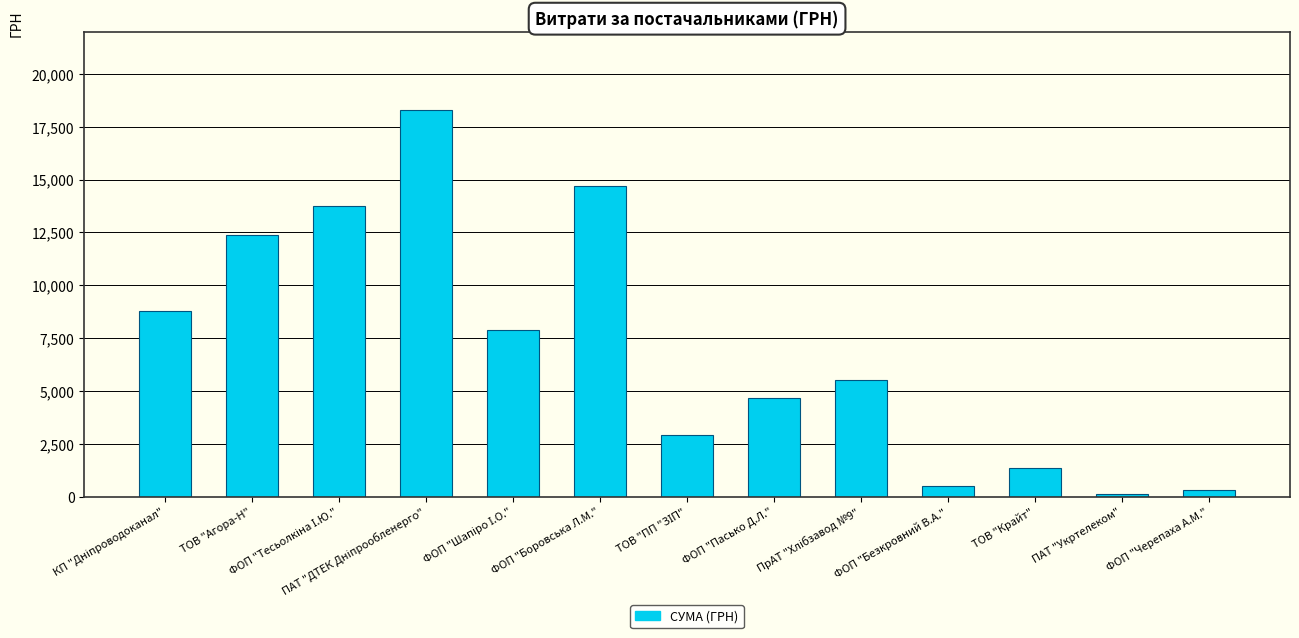

What is the greatest value displayed?

18309.5